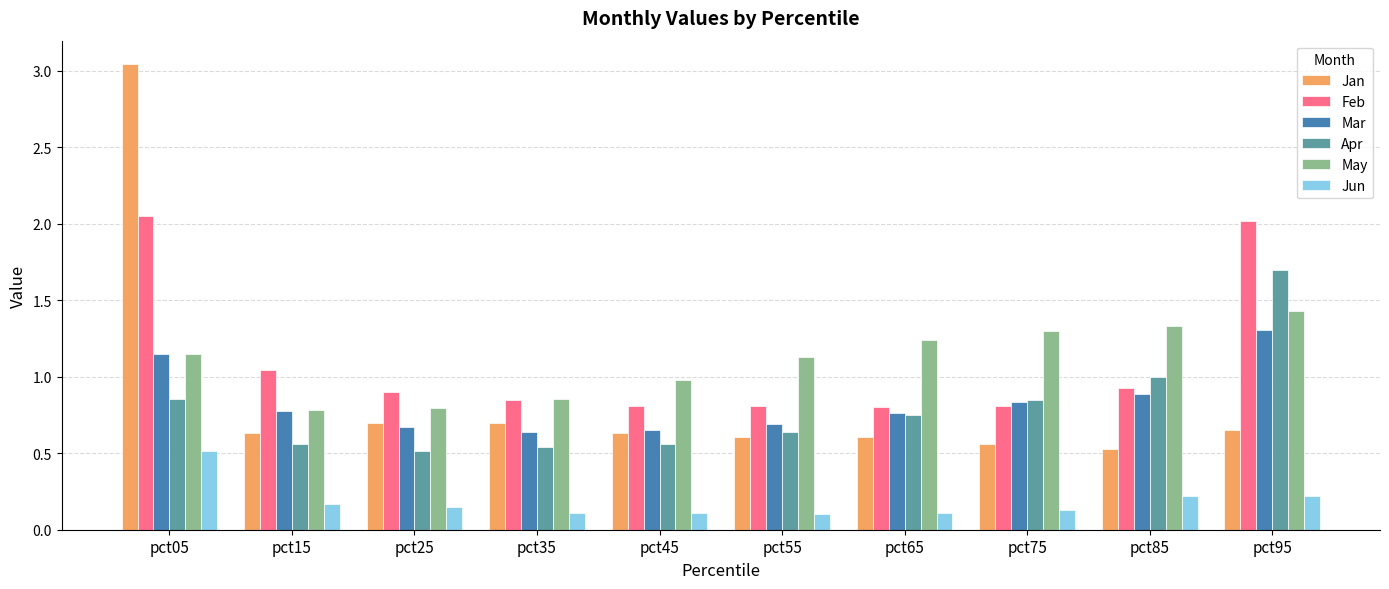

The Feb series shows 3.3 at pct05. True or false?

False